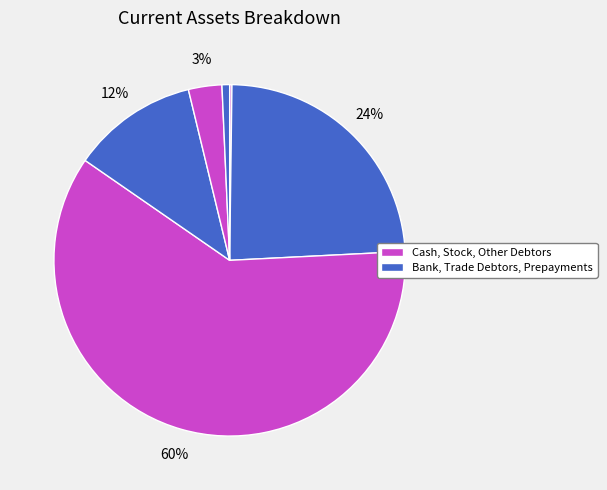

To the nearest percent, what is the average slice percentage?

17%